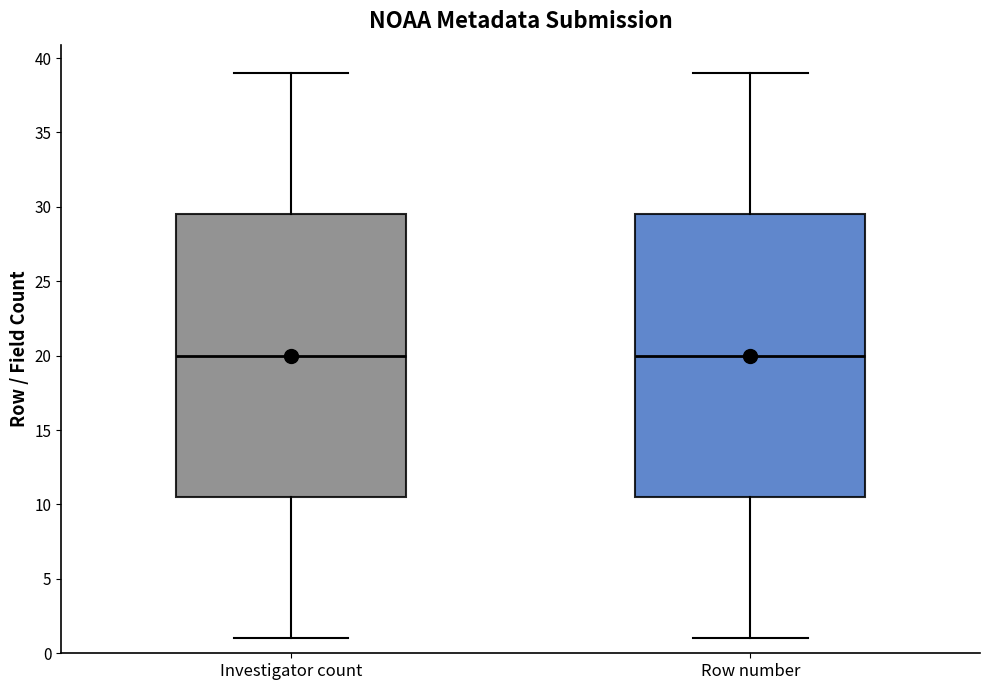

Where does the upper whisker of the box for Investigator count end on the y-axis? The values are not printed on the chart, so give them approximately, as read against the axis.

39.0